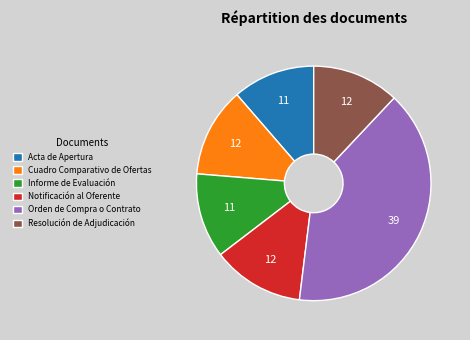

Combined, do Cuadro Comparativo de Ofertas and Resolución de Adjudicación account for over 50%?

No